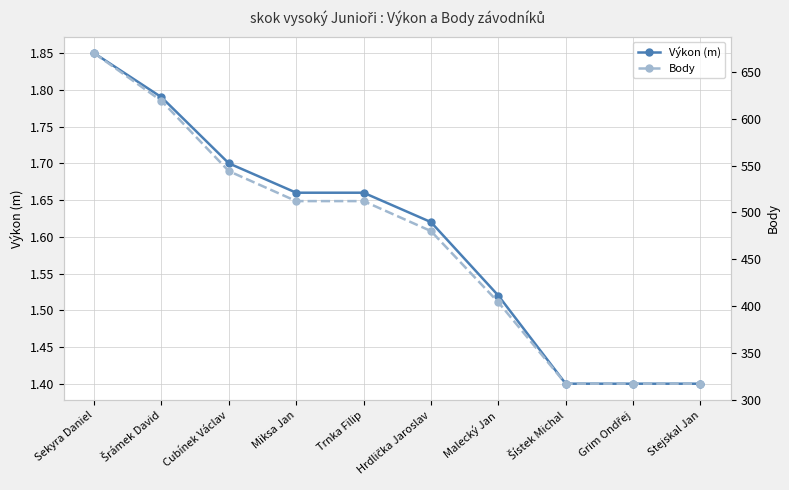

Which category has the lowest value in the Body series?

Šístek Michal